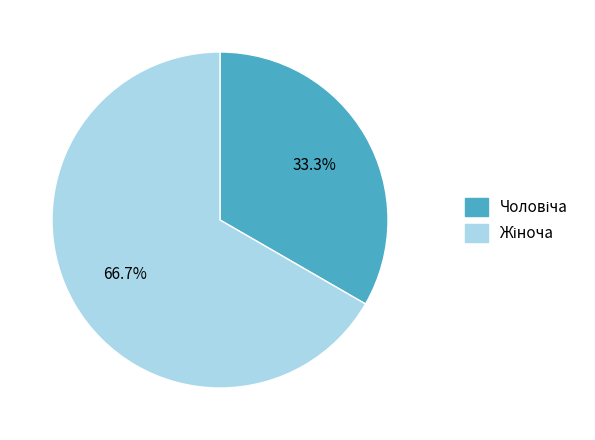

Count the number of slices in the pie.

2